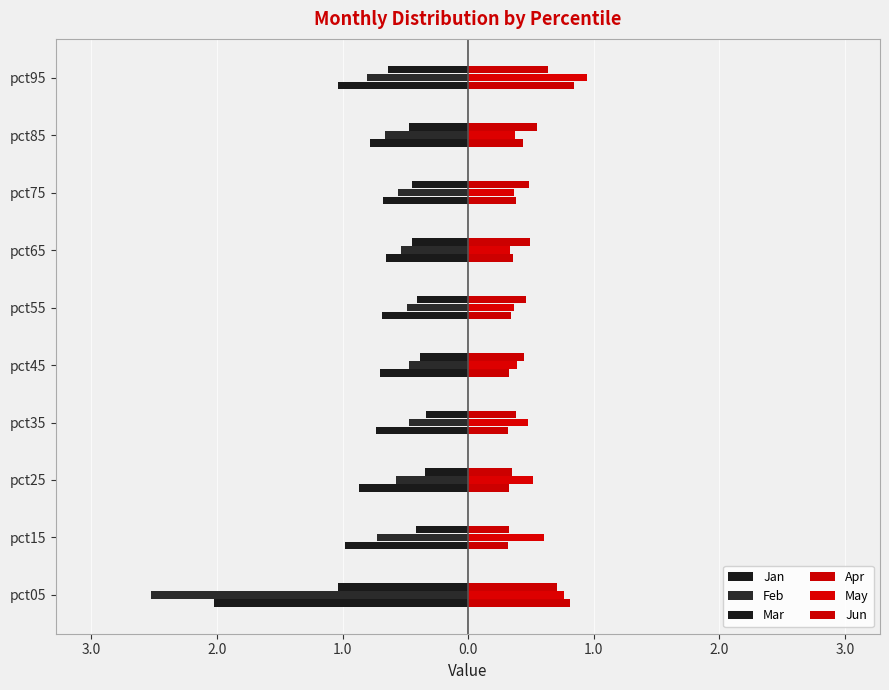

What is the difference between the maximum and minimum values in the Feb series?

2.1